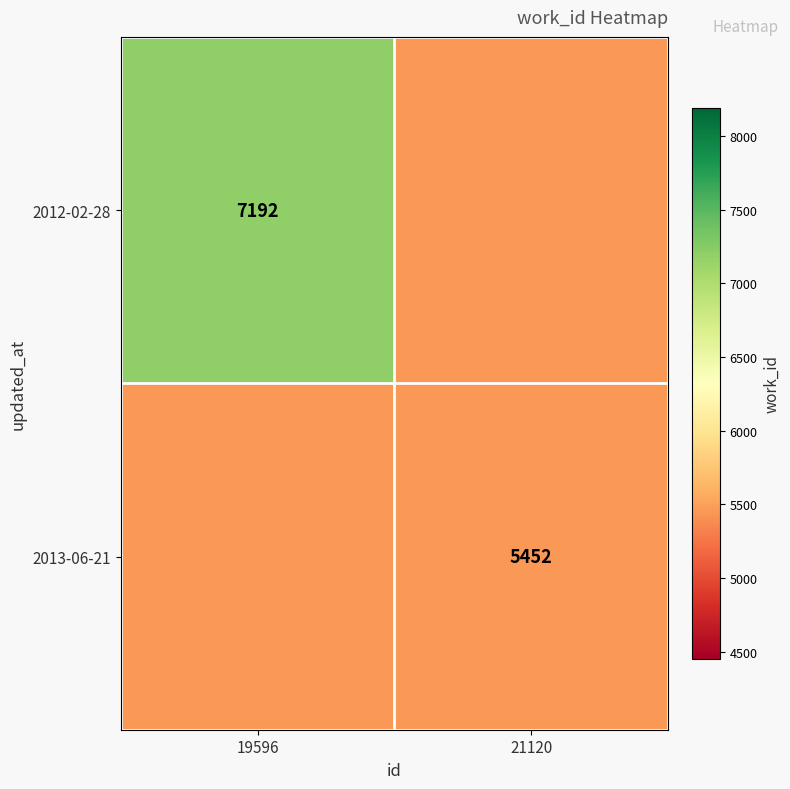

Is it true that 2012-02-28 equals 3390 at 19596?

False